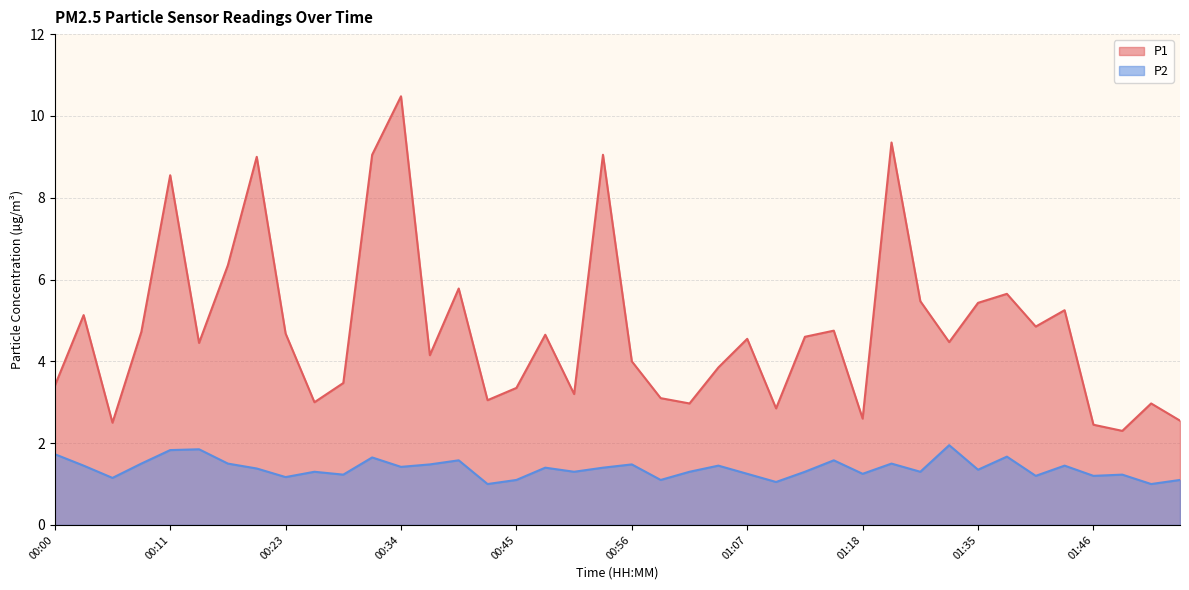

Between 00:25 and 00:42, which is larger?

00:42